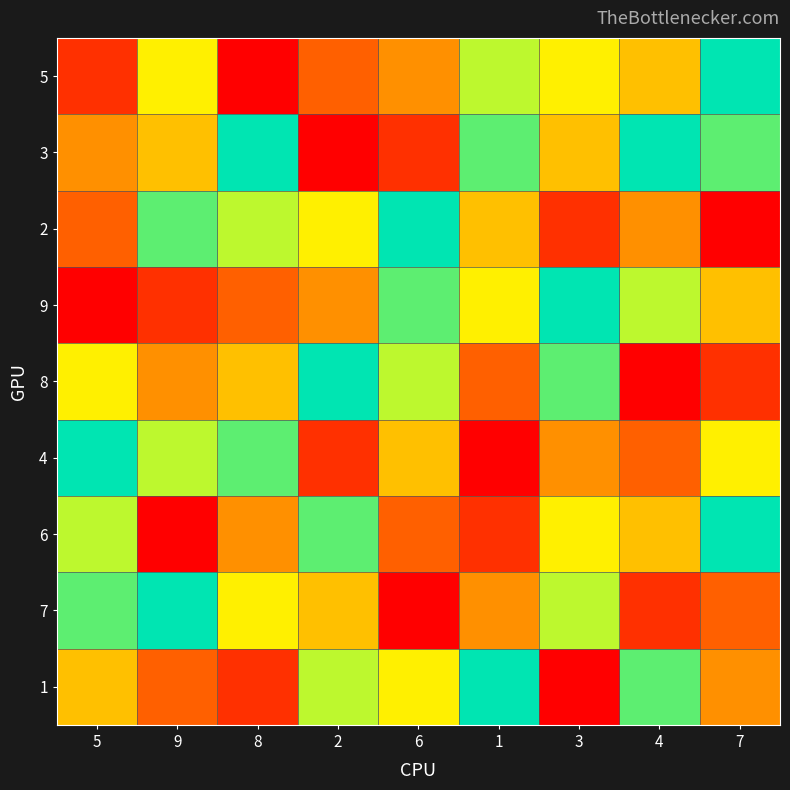

Reading left to right, transcribe all the data shown in this chart.

5: 5=2	9=6	8=1	2=3	6=4	1=7	3=6	4=5	7=9
3: 5=4	9=5	8=9	2=1	6=2	1=8	3=5	4=9	7=8
2: 5=3	9=8	8=7	2=6	6=9	1=5	3=2	4=4	7=1
9: 5=1	9=2	8=3	2=4	6=8	1=6	3=9	4=7	7=5
8: 5=6	9=4	8=5	2=9	6=7	1=3	3=8	4=1	7=2
4: 5=9	9=7	8=8	2=2	6=5	1=1	3=4	4=3	7=6
6: 5=7	9=1	8=4	2=8	6=3	1=2	3=6	4=5	7=9
7: 5=8	9=9	8=6	2=5	6=1	1=4	3=7	4=2	7=3
1: 5=5	9=3	8=2	2=7	6=6	1=9	3=1	4=8	7=4